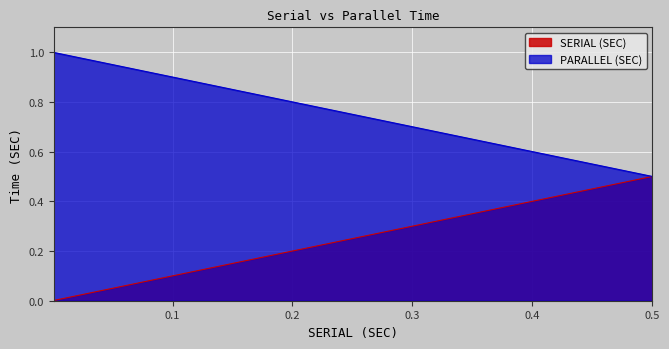

The value of SERIAL (SEC) at 0.01 is 0.0. True or false?

False